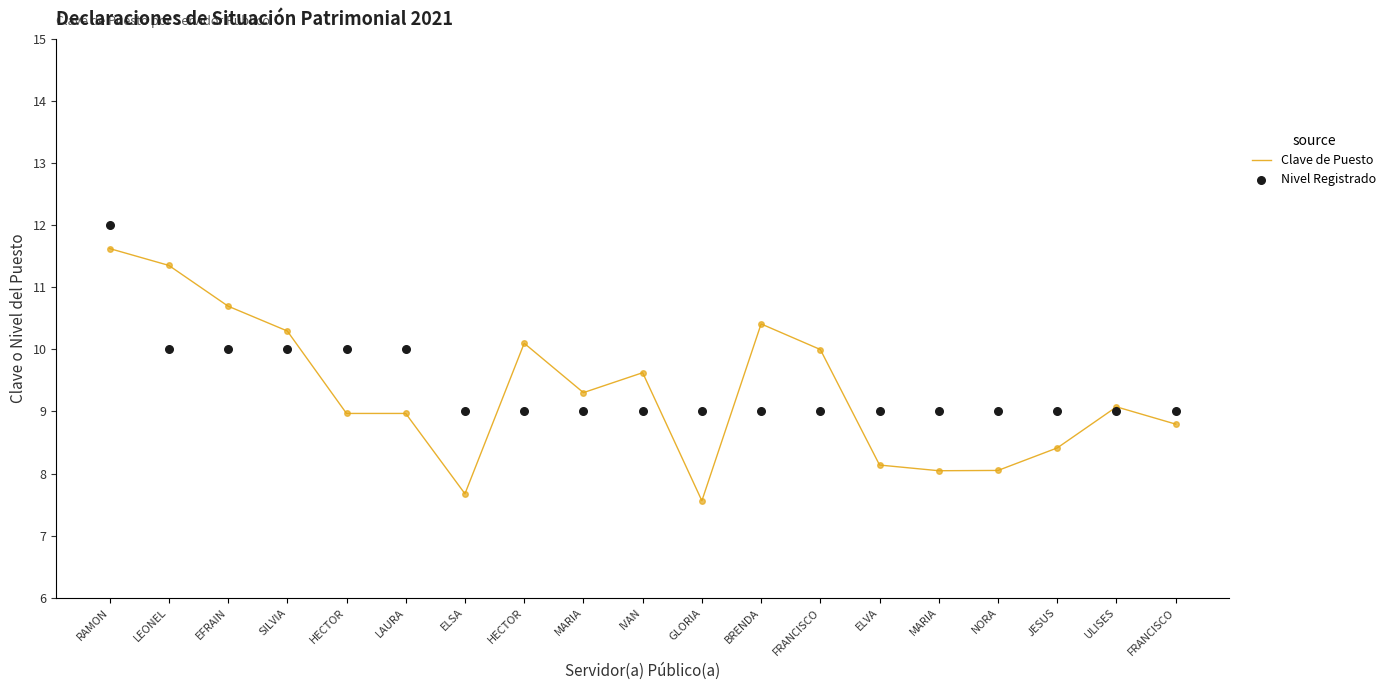

Is the value of Clave de Puesto at SILVIA greater than the value of Nivel Registrado at HECTOR?

Yes